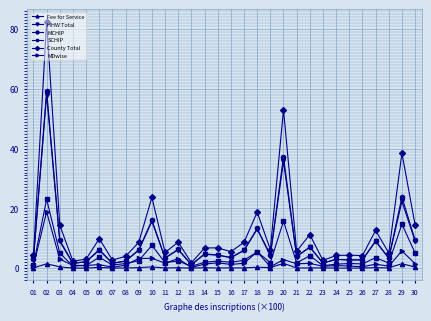

Count the number of data series in this chart.

6